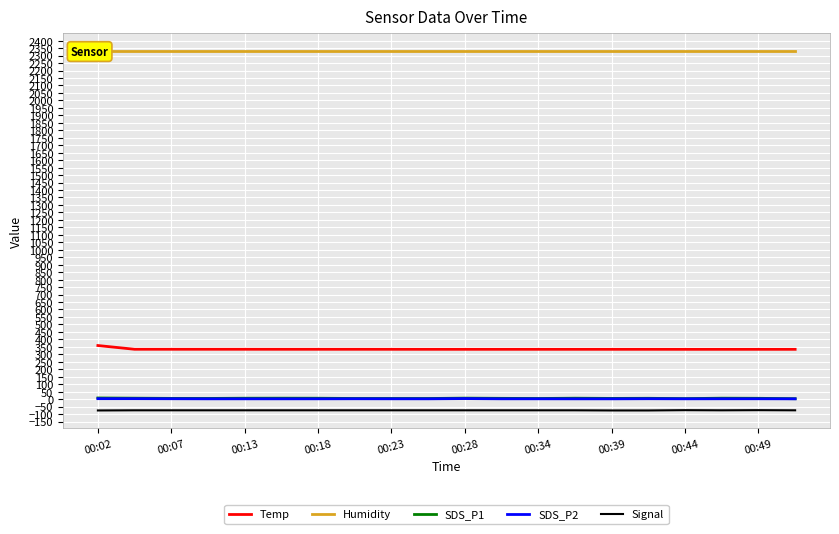

Which series has the largest total across all categories?

Humidity